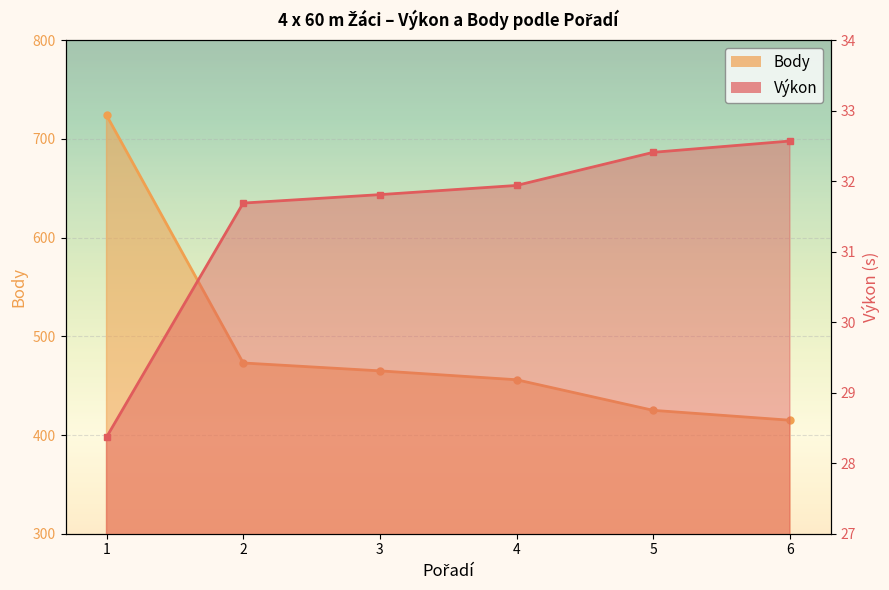

Rank the series by their average value, from lowest to highest.

Výkon, Body